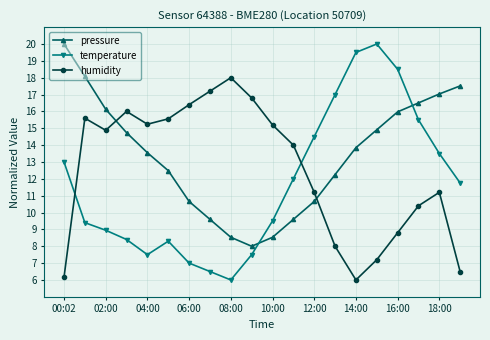

List the series in order of their overall mean, lowest first.

temperature, humidity, pressure